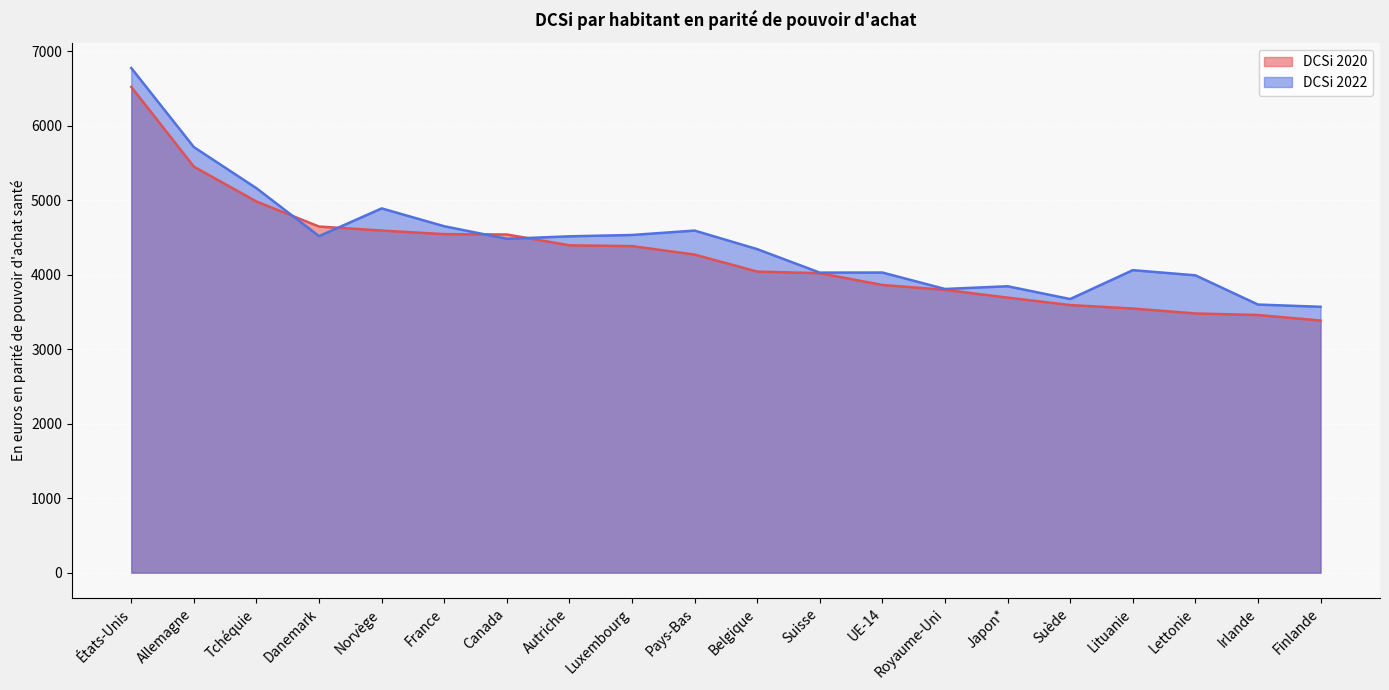

Rank the categories by DCSi 2020 value from highest to lowest.

États-Unis, Allemagne, Tchéquie, Danemark, Norvège, France, Canada, Autriche, Luxembourg, Pays-Bas, Belgique, Suisse, UE-14, Royaume-Uni, Japon*, Suède, Lituanie, Lettonie, Irlande, Finlande